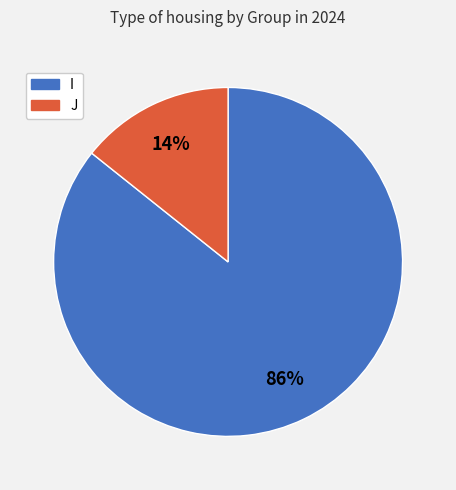

To the nearest percent, what percentage of the pie is I?

86%